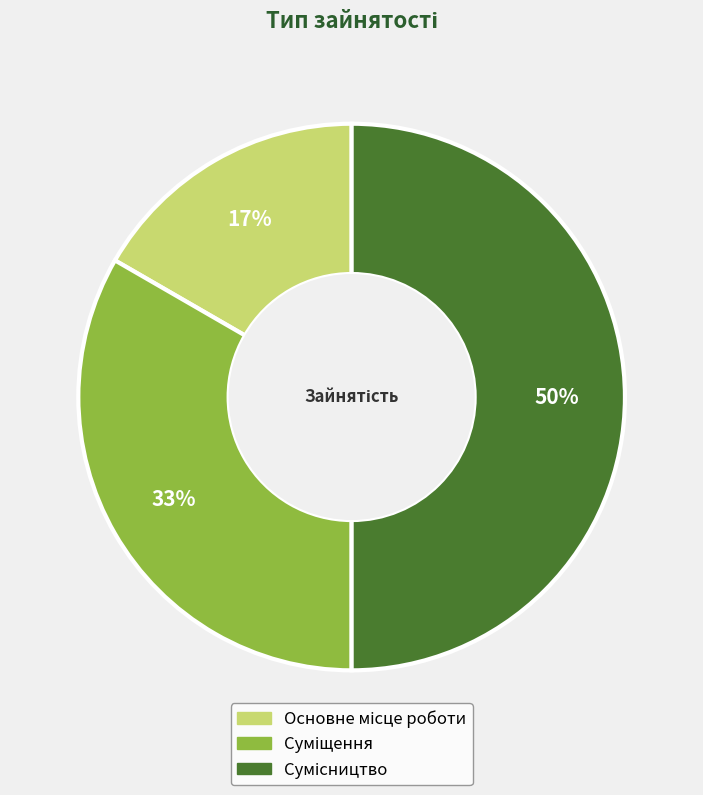

How many slices are in this pie chart?

3